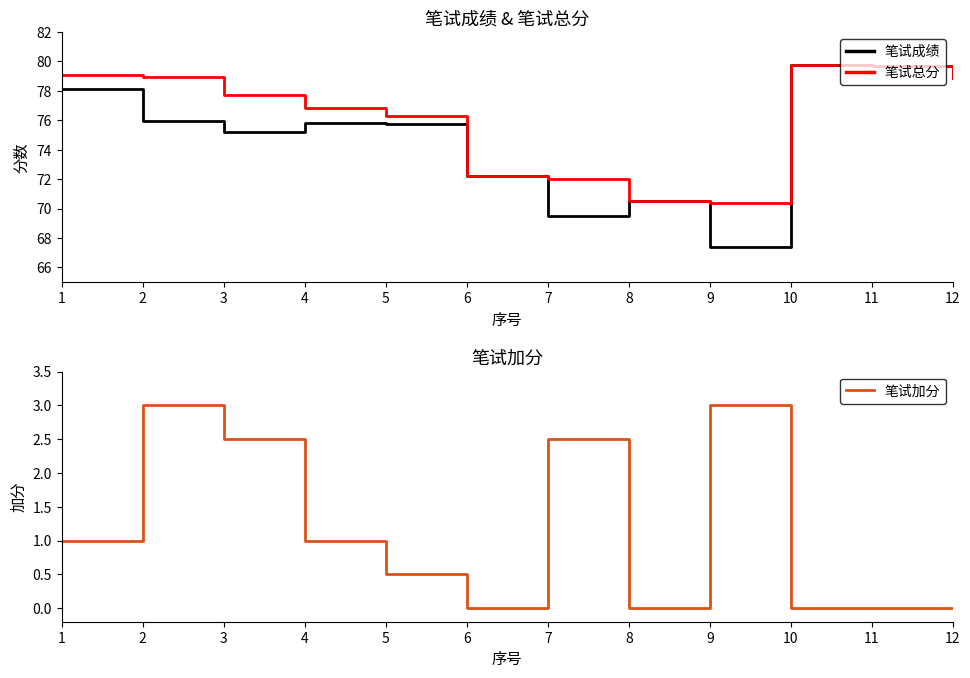

How many interior local peaks does the 笔试成绩 series have?

3